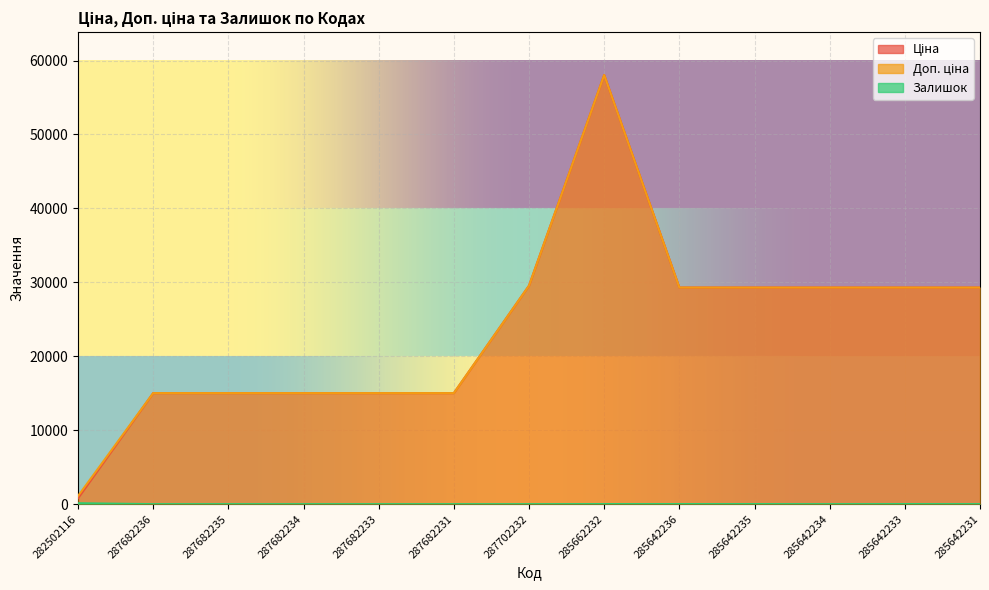

Between 285642235 and 285642234, which series saw the biggest shift?

Залишок